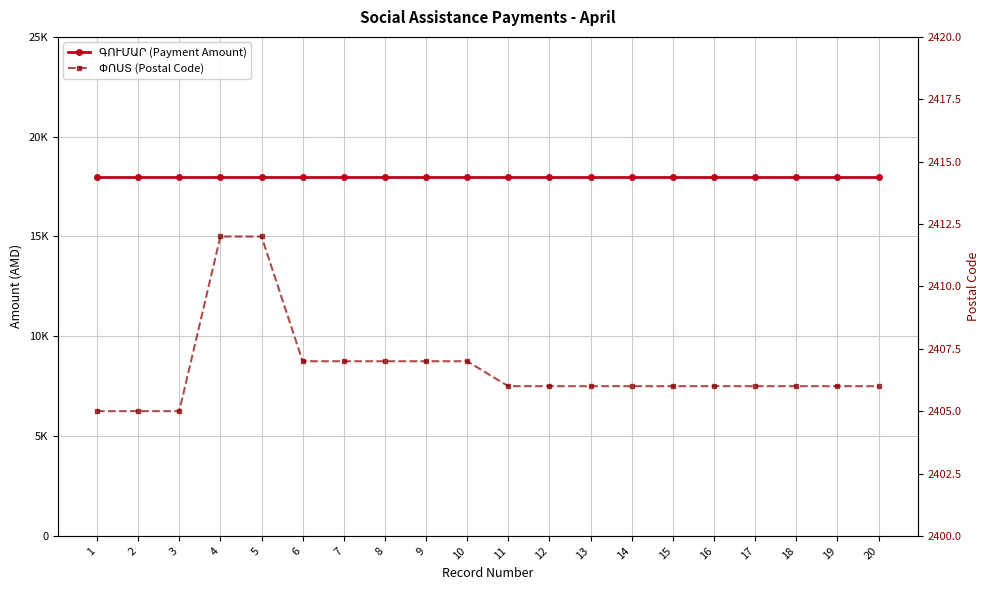

True or false: ԳՈՒՄԱՐ (Payment Amount) and ՓՈՍՏ (Postal Code) intersect in this chart.

False